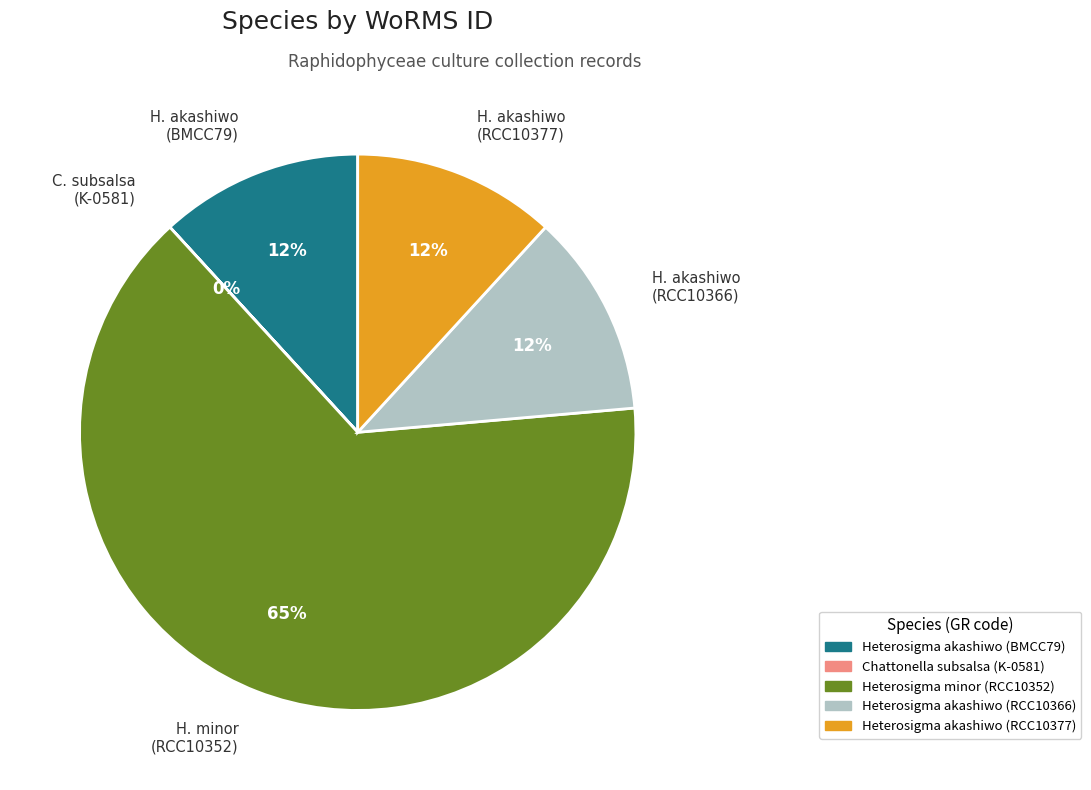

To the nearest percent, what percentage of the pie is H. akashiwo (BMCC79)?

12%